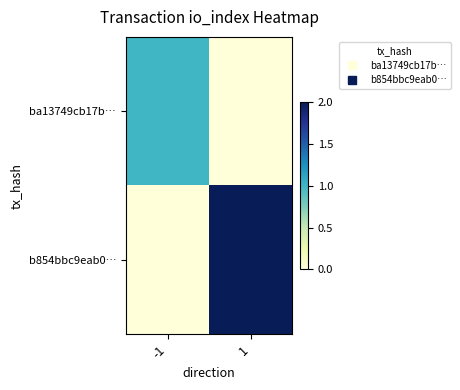

At which category is the sum across all series the highest?

1